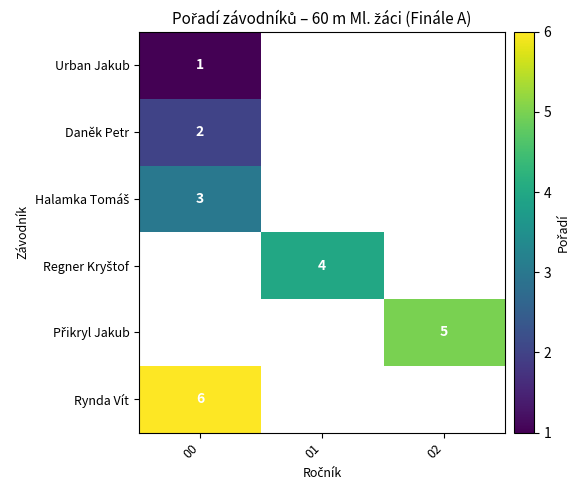

At how many categories does at least one series exceed 5?

1